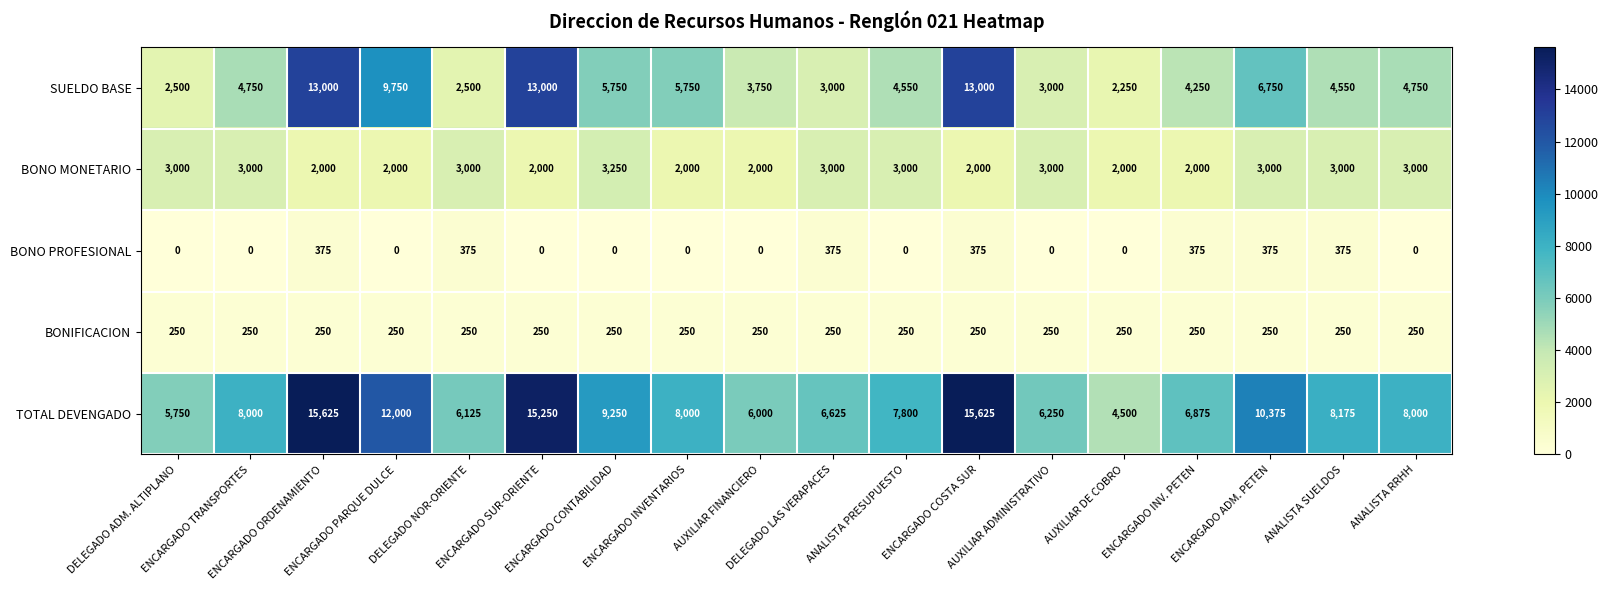

Rank the series by their maximum value, from highest to lowest.

TOTAL DEVENGADO, SUELDO BASE, BONO MONETARIO, BONO PROFESIONAL, BONIFICACION